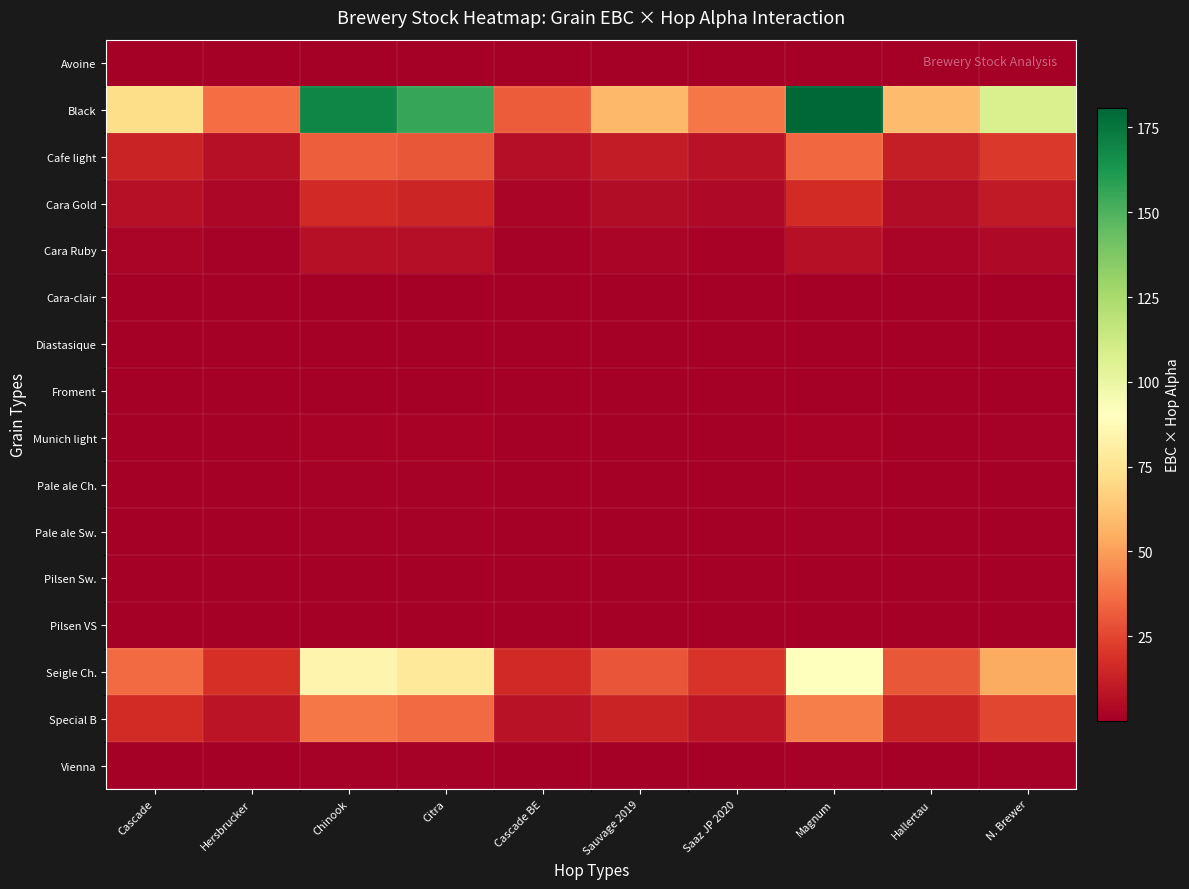

Which series has the largest total across all categories?

Black